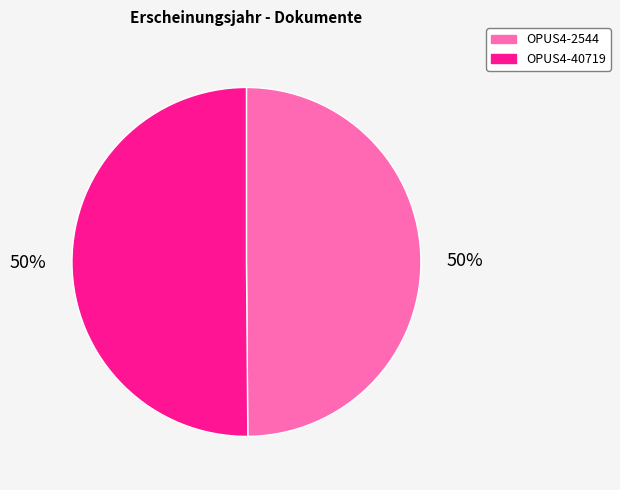

To the nearest percent, what portion does OPUS4-40719 represent?

50%